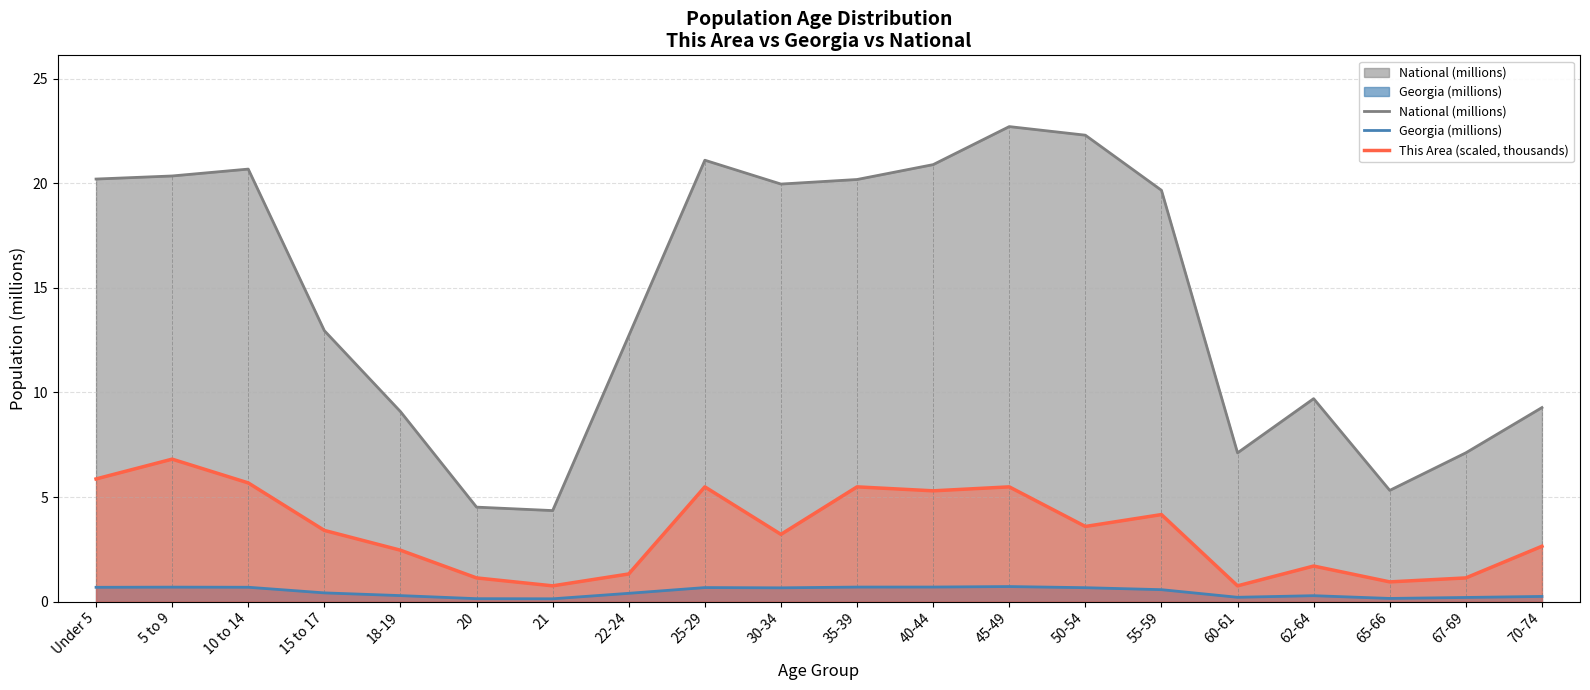

What is the approximate value of National (millions) at 40-44?

20.9